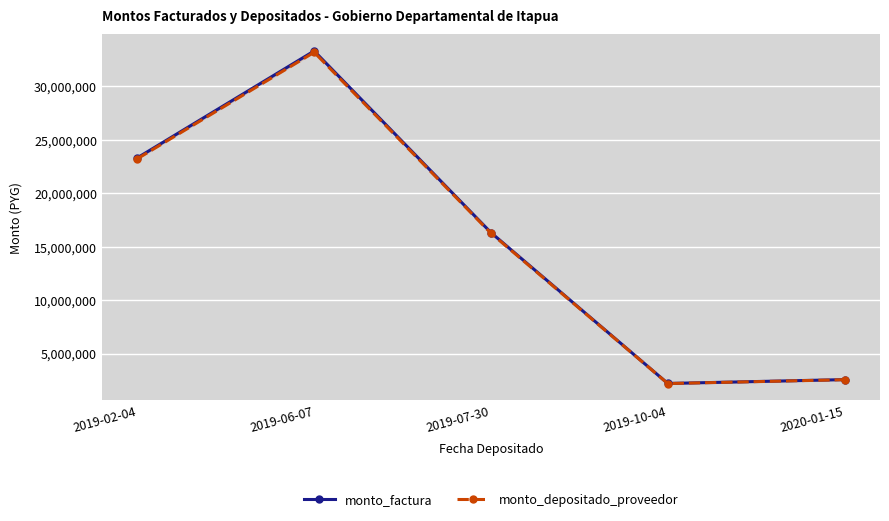

True or false: monto_depositado_proveedor and monto_factura intersect in this chart.

False